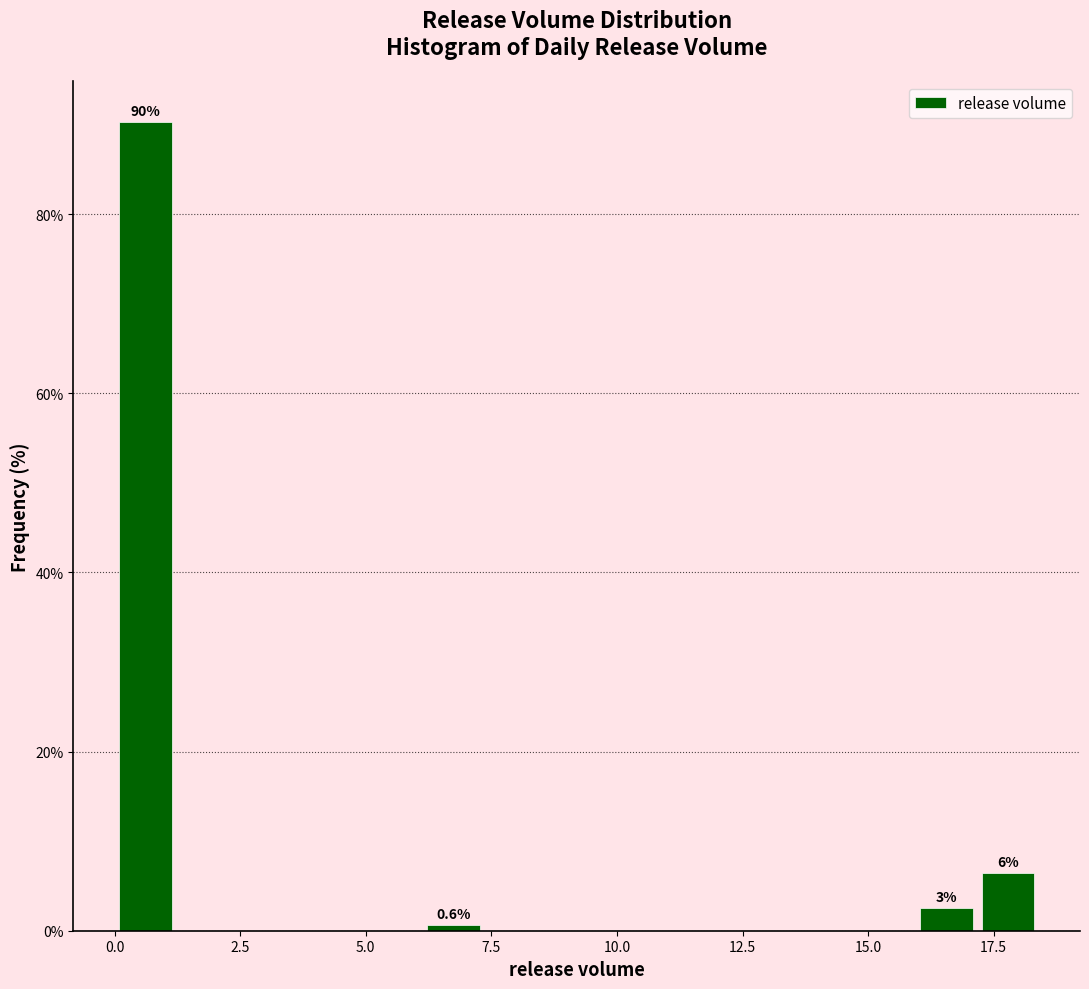

Read against the x-axis, roughly where is the centre of the tallest bar?

0.5